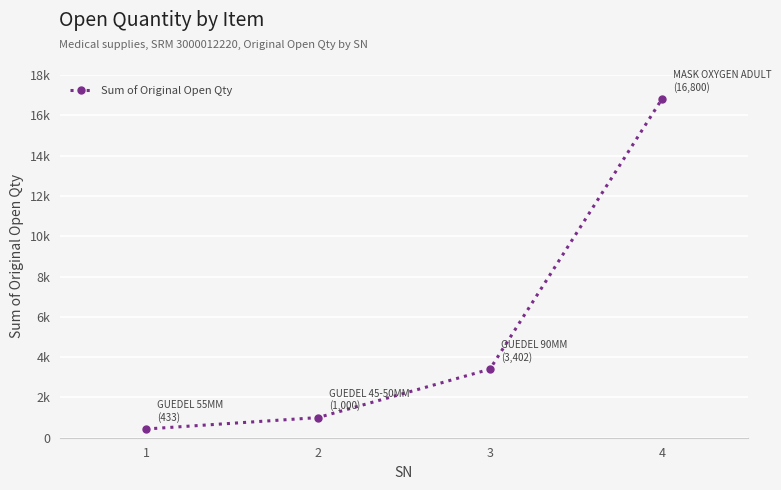

What is the difference between the maximum and minimum values?

16367